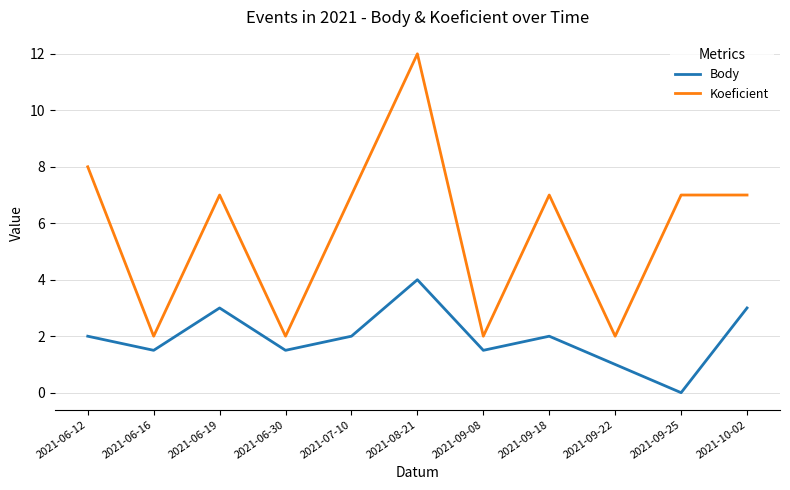

Rank the series at 2021-06-19 from highest to lowest value.

Koeficient, Body